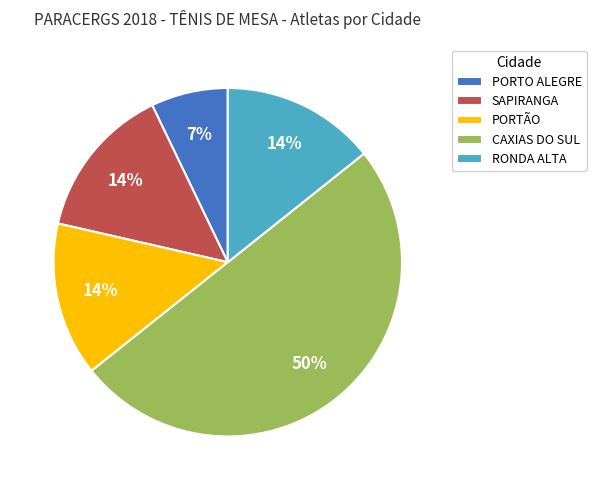

How many slices are in this pie chart?

5